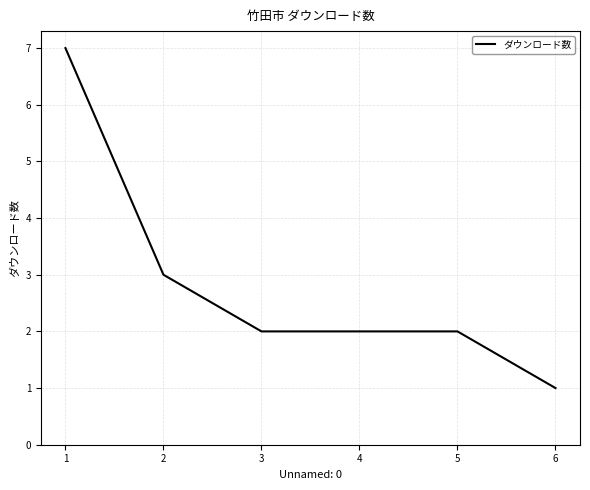

What is the change in value from 1 to 2?

-4